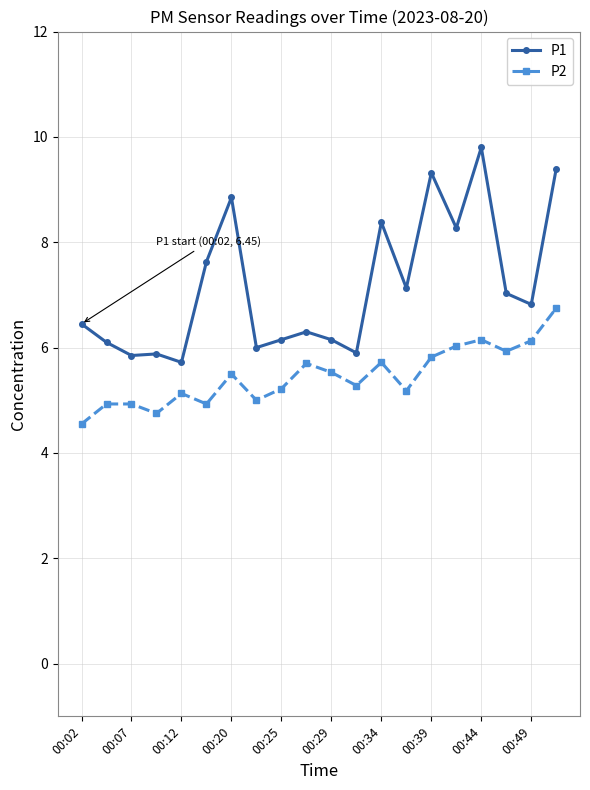

True or false: P1 has more than 2 interior local peaks.

True